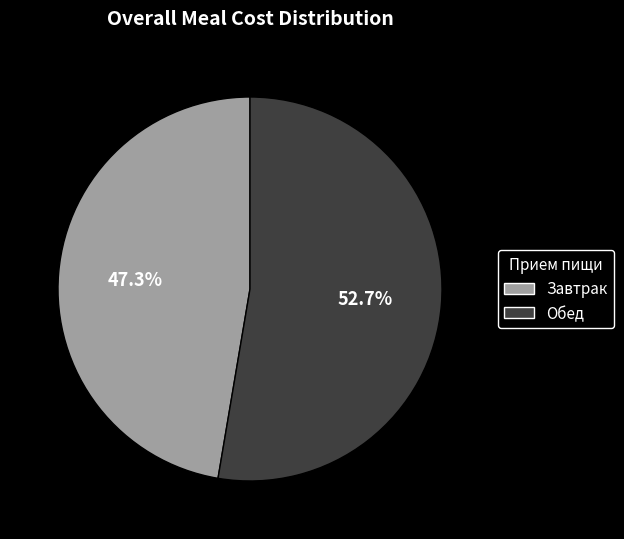

True or false: Обед accounts for 60% of the total.

False